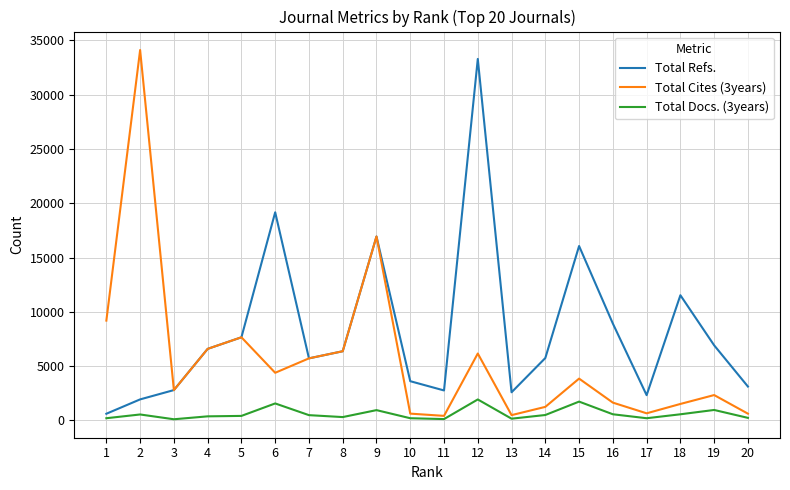

Is the value of Total Docs. (3years) at 7 greater than the value of Total Refs. at 18?

No